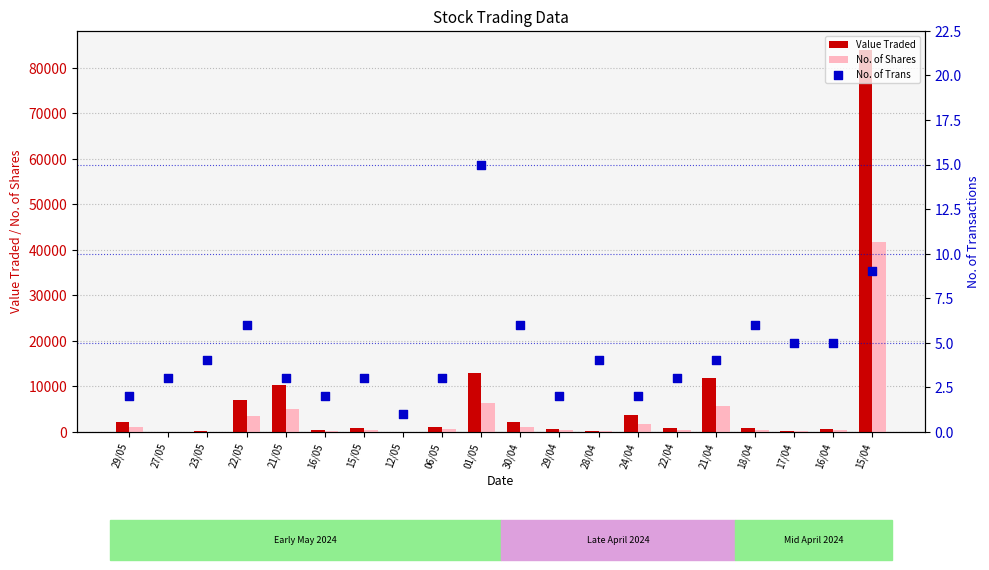

Which series reaches the minimum Y coordinate?

No. of Trans